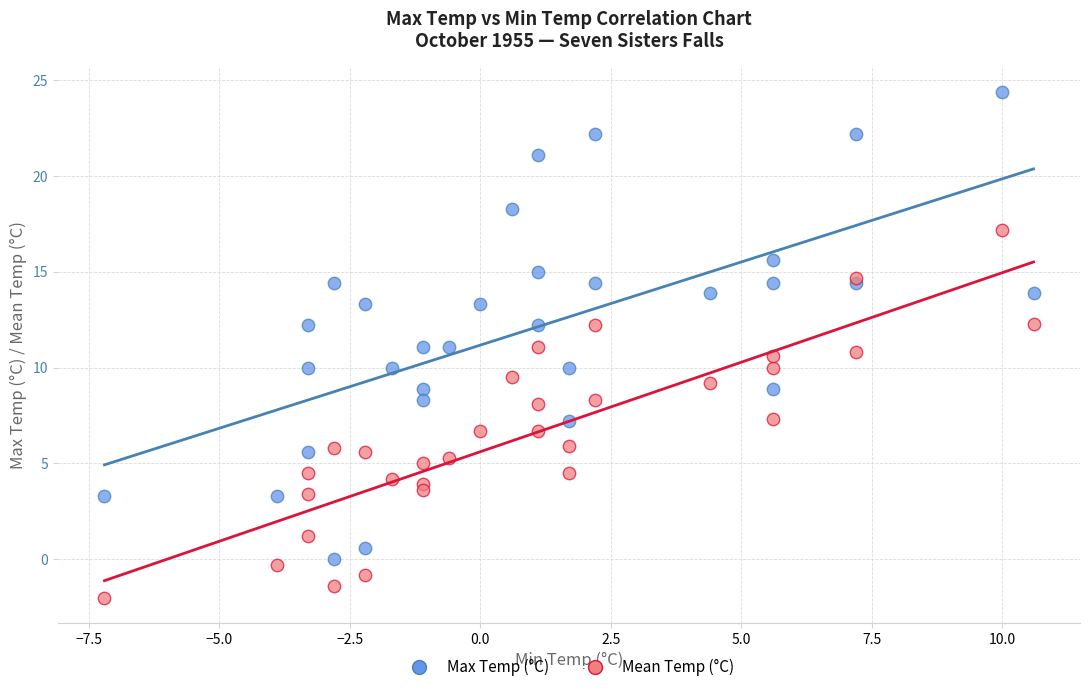

What is the X range (max minus min) for the scatter plot?

17.8